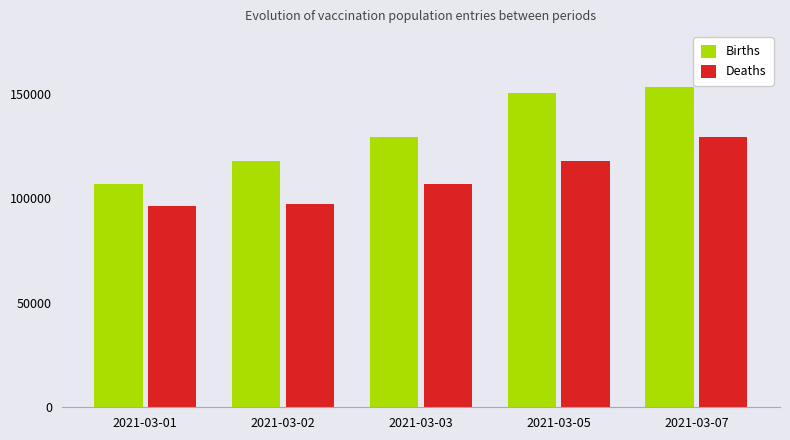

What is the average value of the Deaths series?

109527